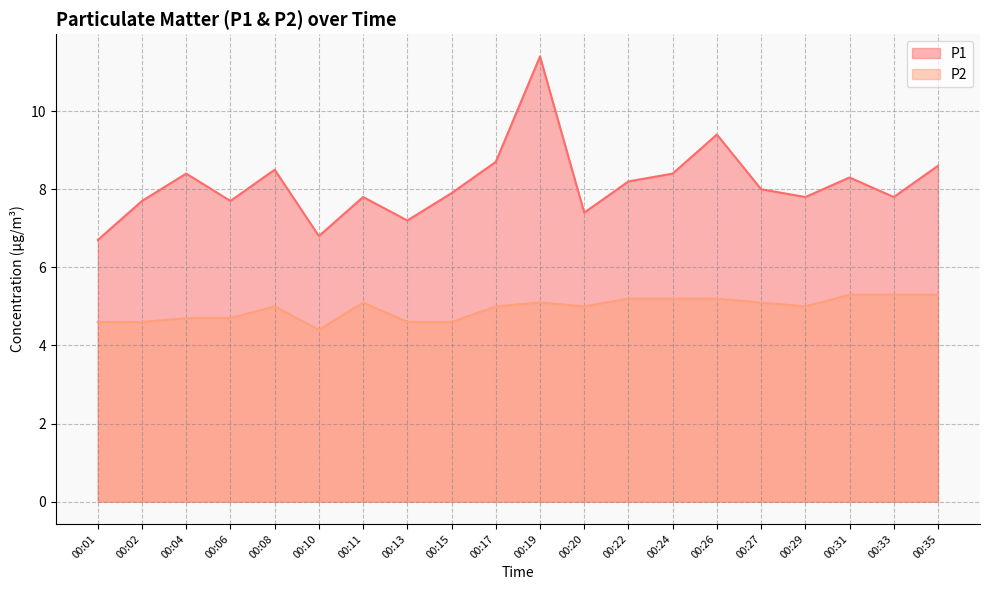

Where is P2 nearest to the value 4?

00:10